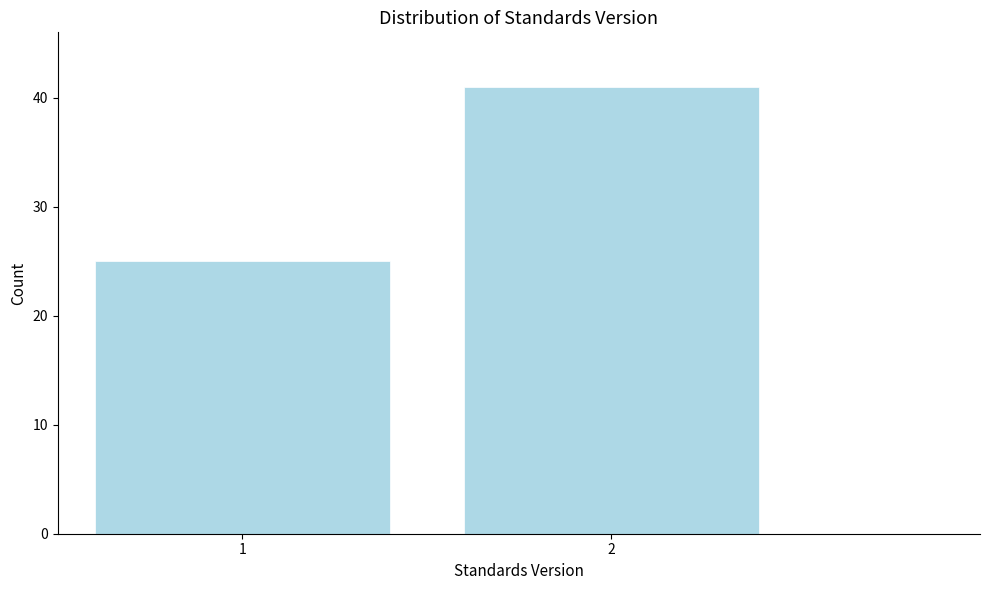

Reading left to right, transcribe all the data shown in this chart.

25	41